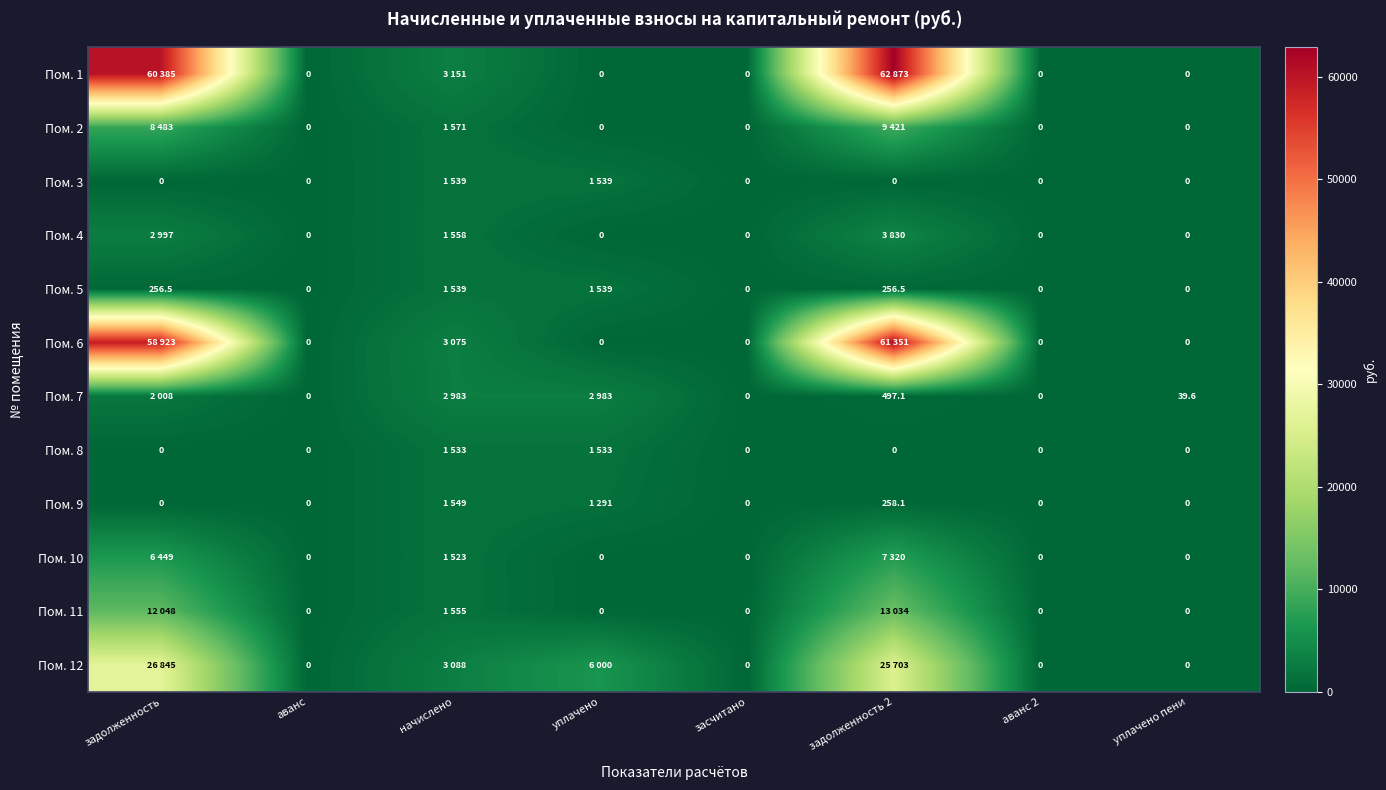

At which category is the sum across all series the highest?

задолженность 2